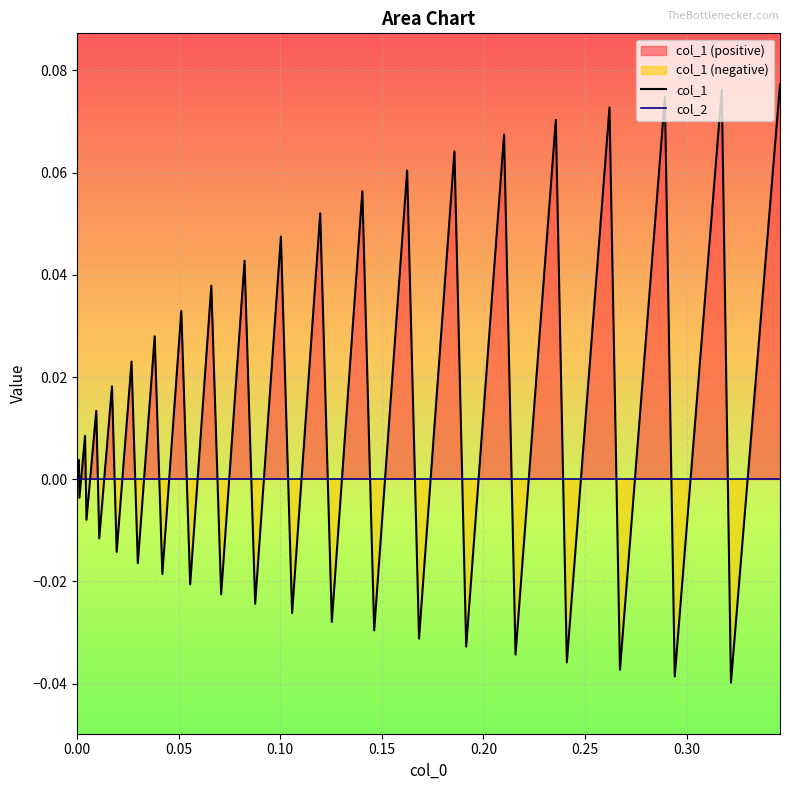

At how many categories does at least one series exceed 0?

20